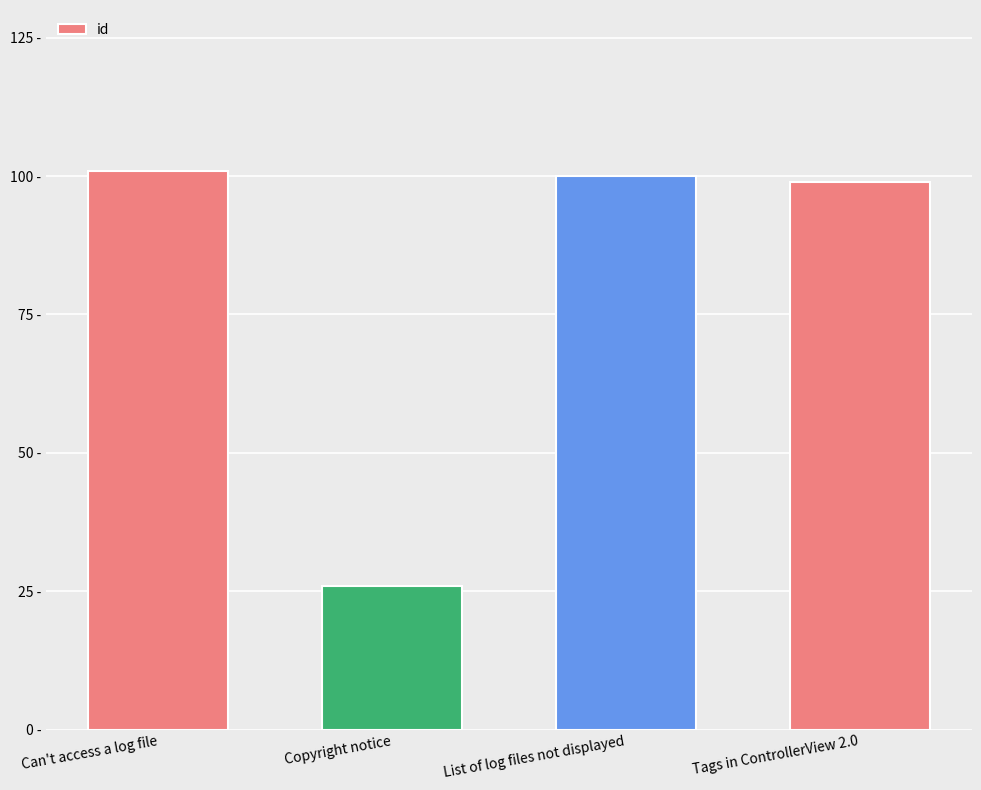

Which has a higher value, Can't access a log file or Copyright notice?

Can't access a log file